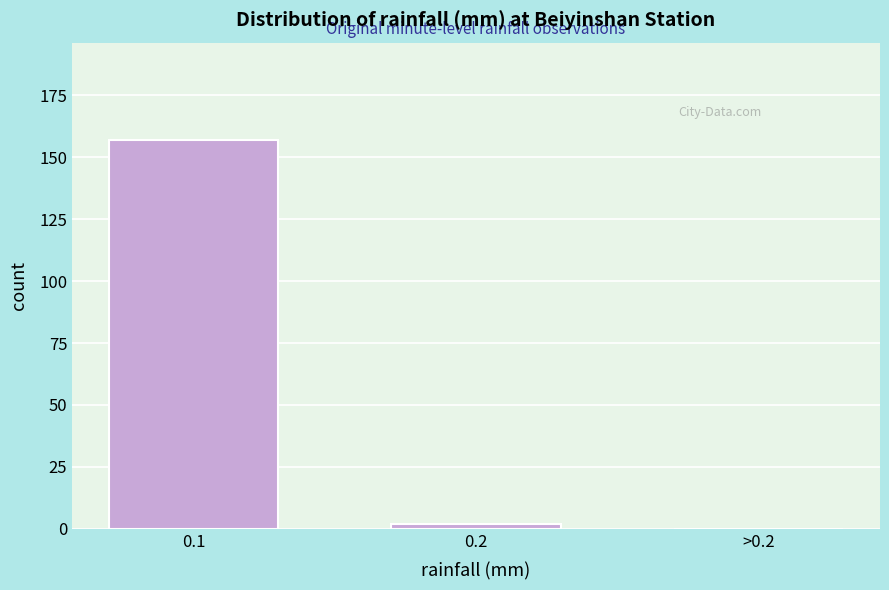

Reading left to right, what are all the values shown in this chart?

0.1=157	0.2=2	>0.2=0